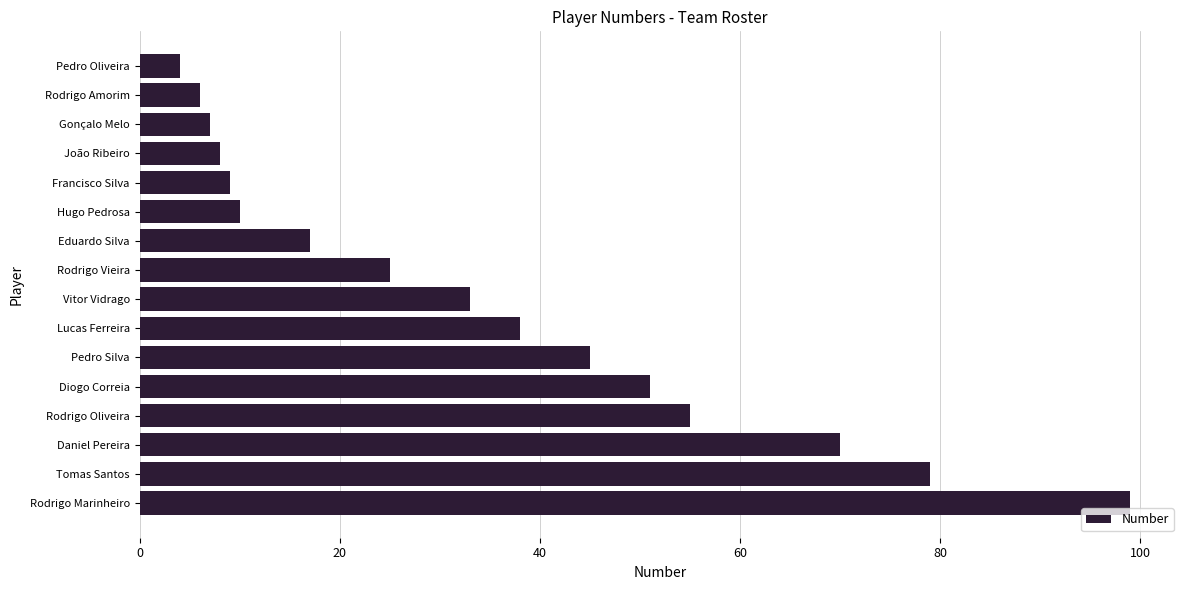

What is the sum of all values?

556